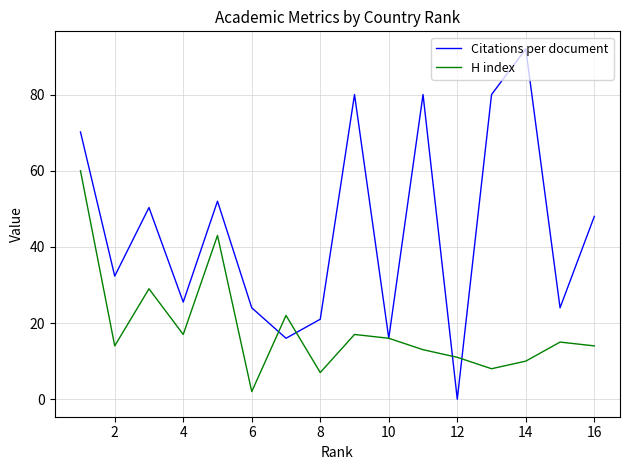

What are all the series names shown in the legend?

Citations per document, H index